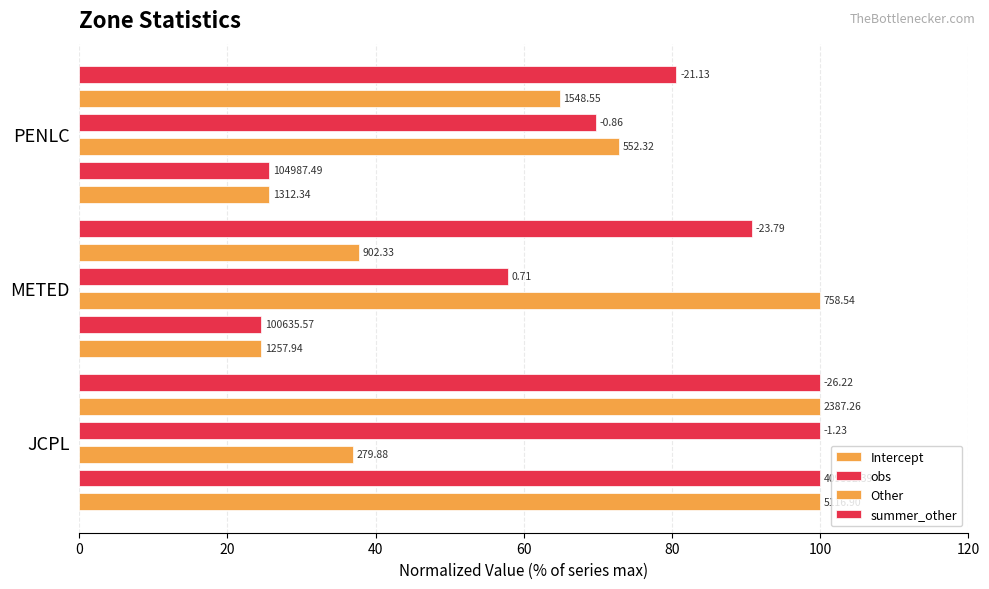

What is the highest value of the Intercept series?

100.0